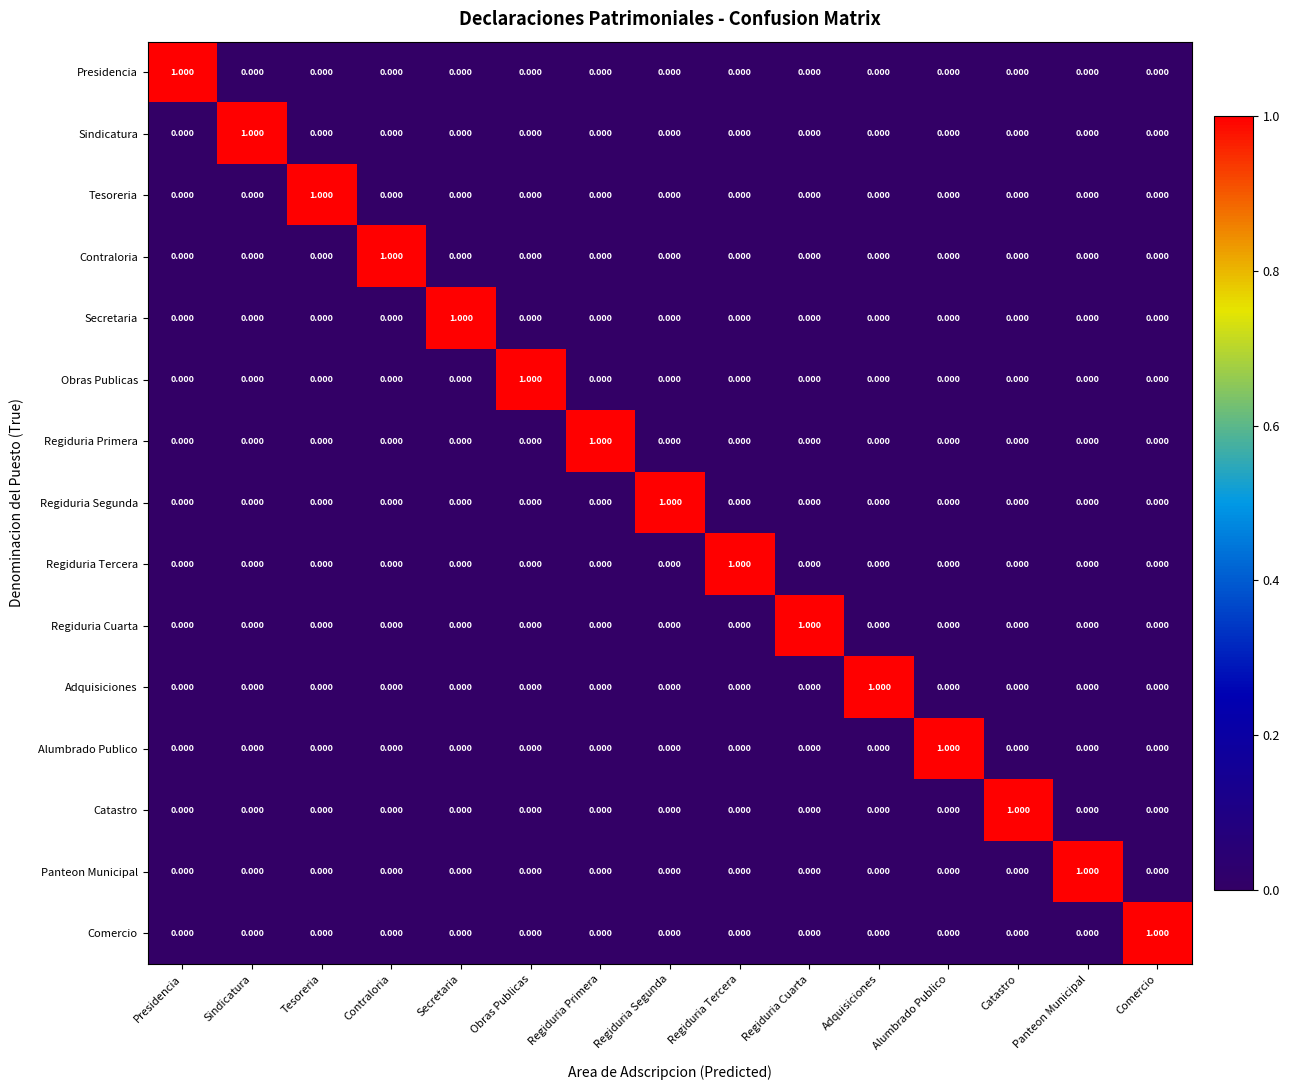

List the series in order of their peak value, highest first.

Presidencia, Sindicatura, Tesoreria, Contraloria, Secretaria, Obras Publicas, Regiduria Primera, Regiduria Segunda, Regiduria Tercera, Regiduria Cuarta, Adquisiciones, Alumbrado Publico, Catastro, Panteon Municipal, Comercio